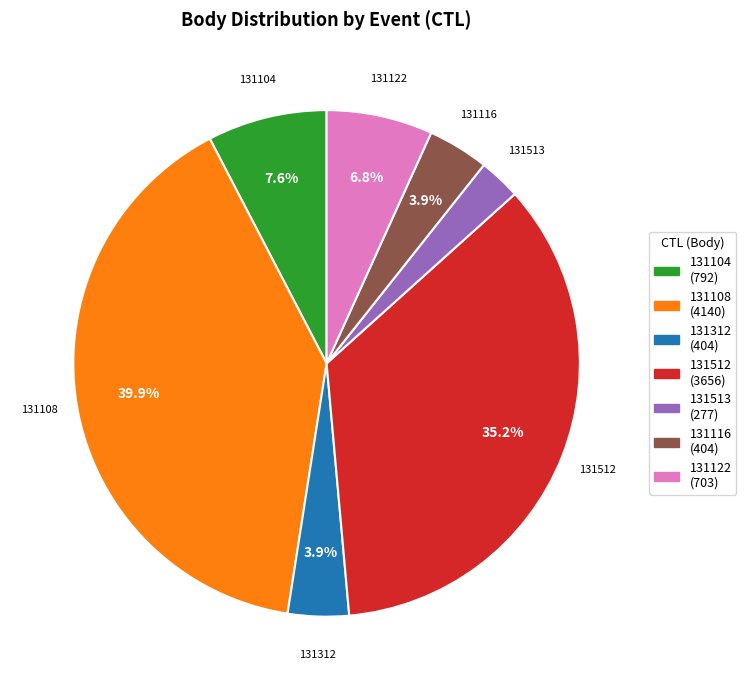

Is there any slice that represents more than half of the pie?

No